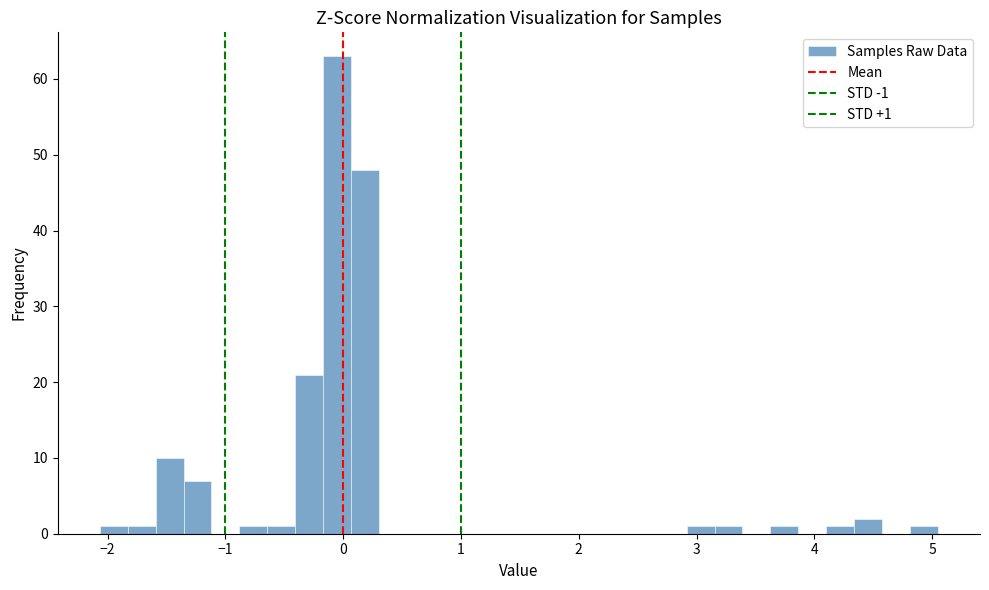

Around what value on the x-axis is the tallest bar? Give the approximate position of its centre, as read against the axis.

-0.1